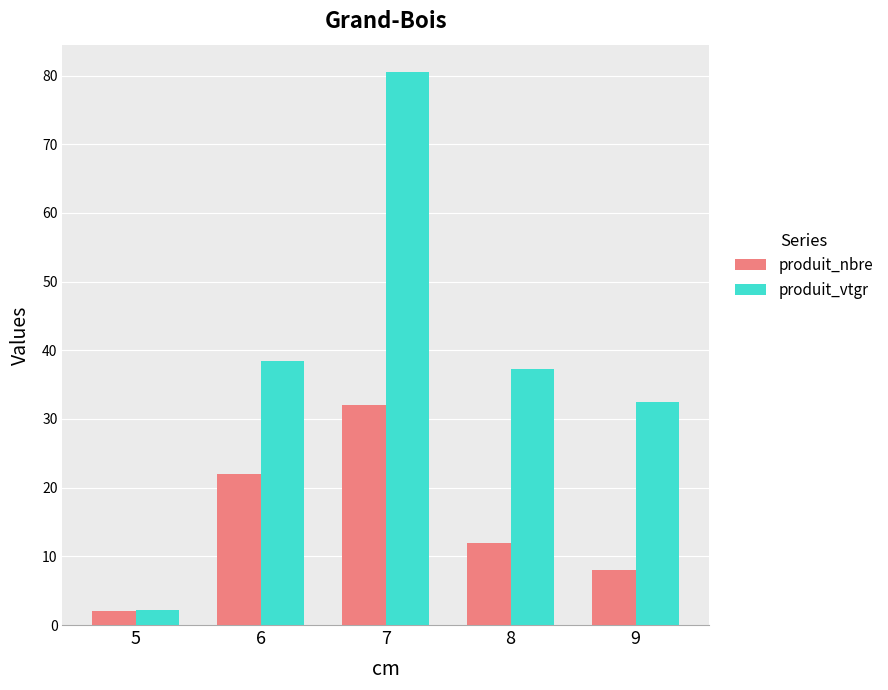

What is the value of the produit_vtgr bar at the 2nd from the left?

38.5